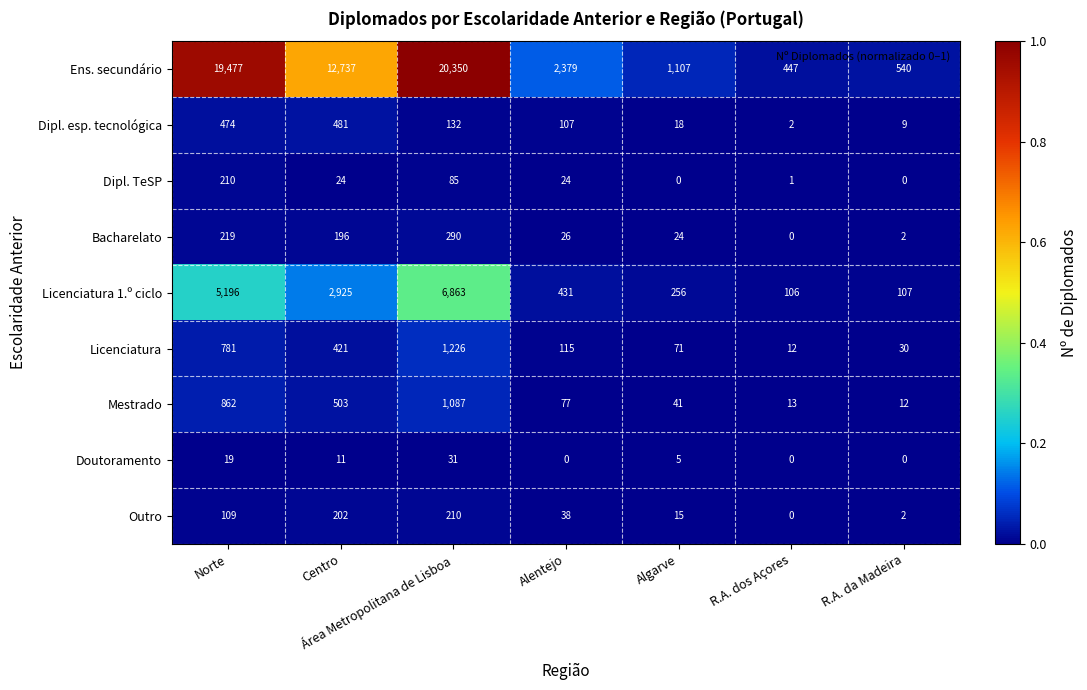

What is the spread (max minus min) of values at R.A. dos Açores?

447